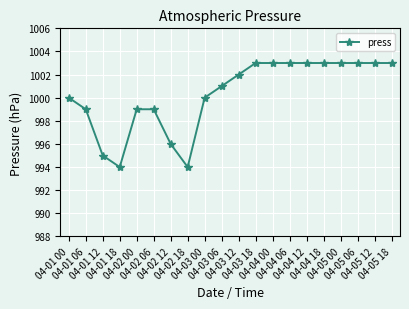

What is the difference between the maximum and minimum values?

9